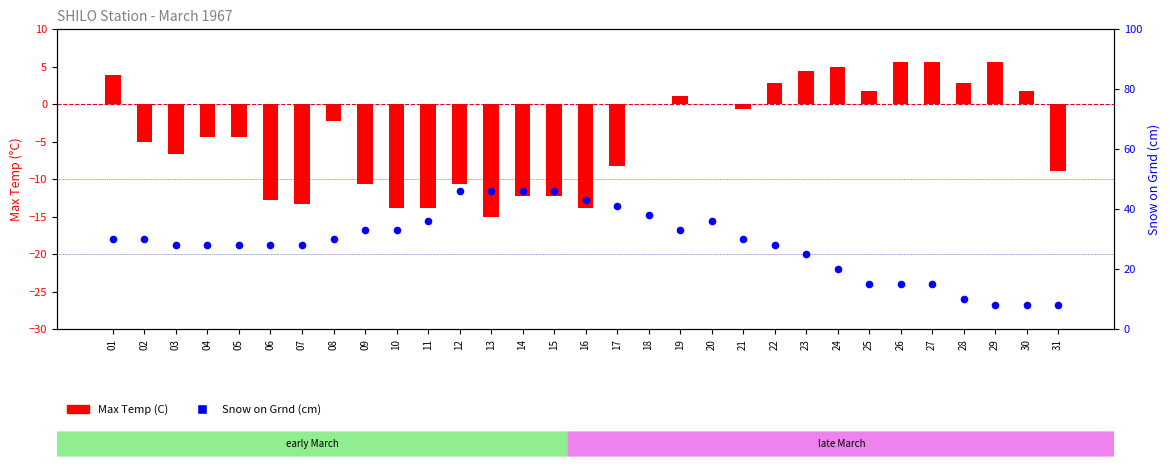

Which series has the widest spread of Y values?

Snow on Grnd (cm)